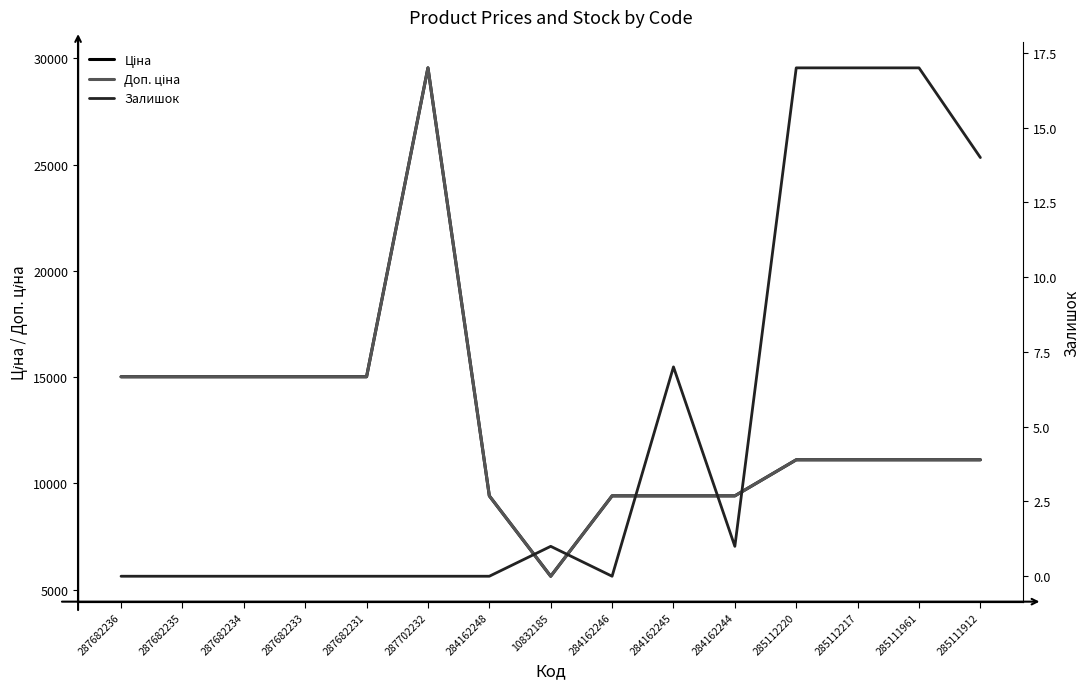

How many interior local valleys does the Ціна series have?

1